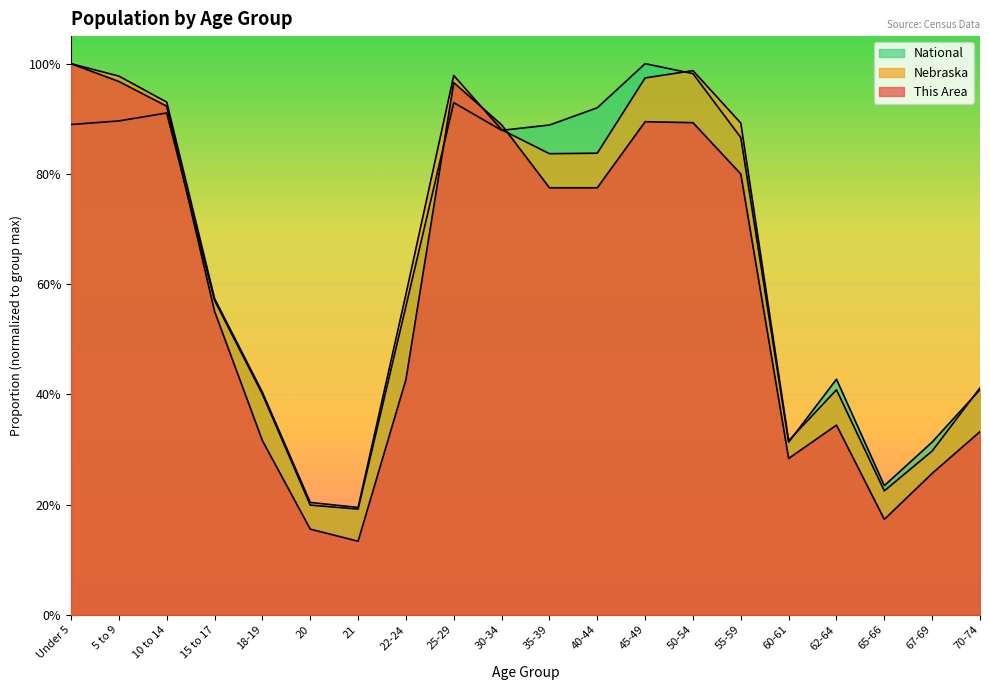

What is the value of the Nebraska point at the 11th from the left?

0.8